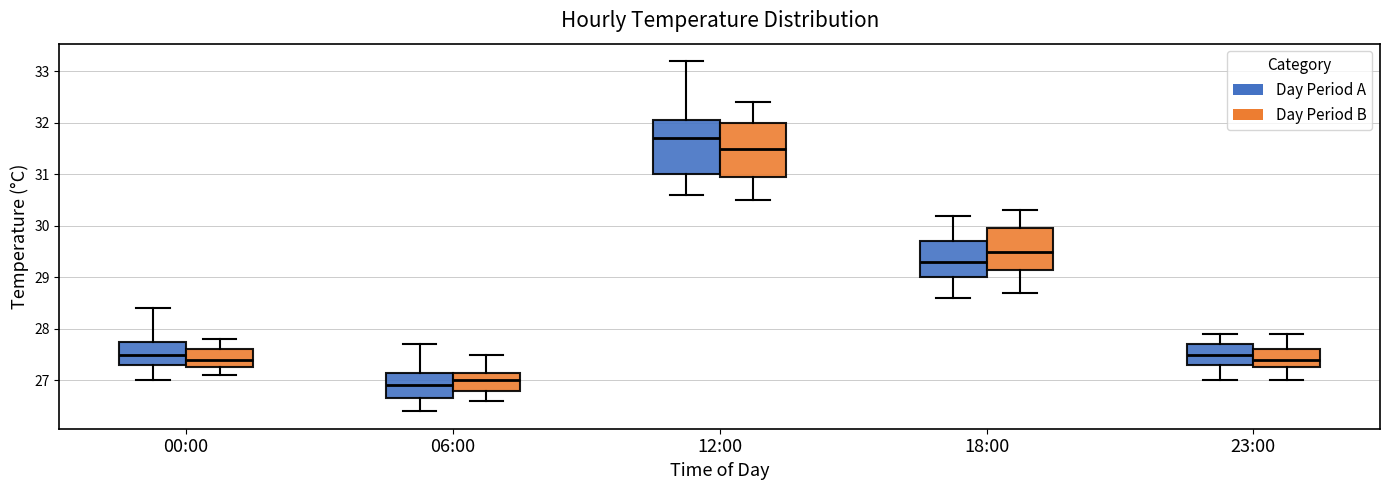

Which box has the lowest median line?

06:00 (Day Period A)